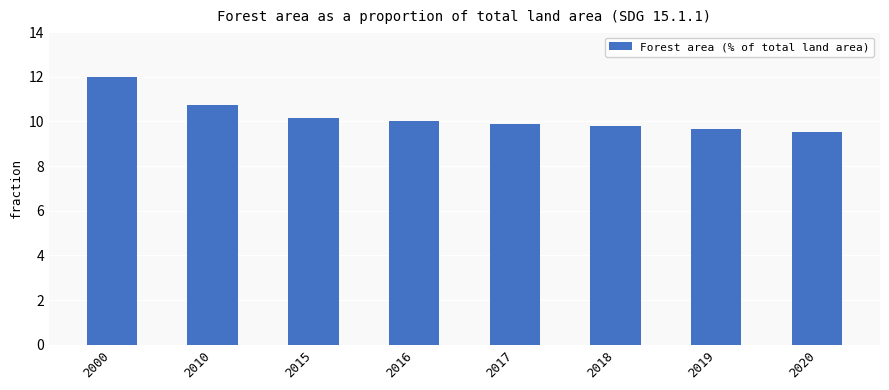

True or false: the data shows 2.0 at 2017.

False